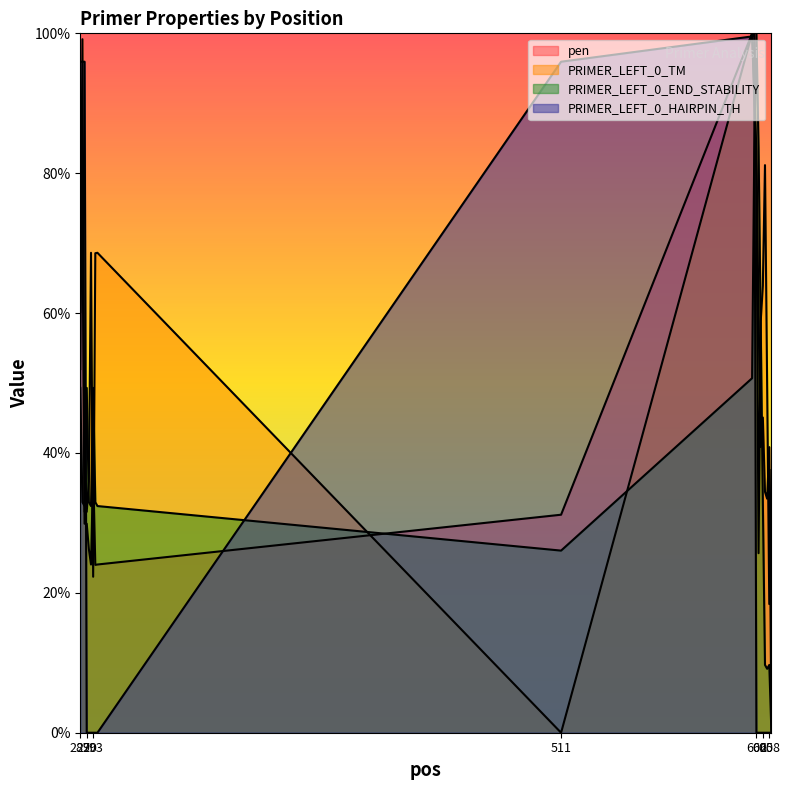

Does the chart display data point markers on the line(s)?

No